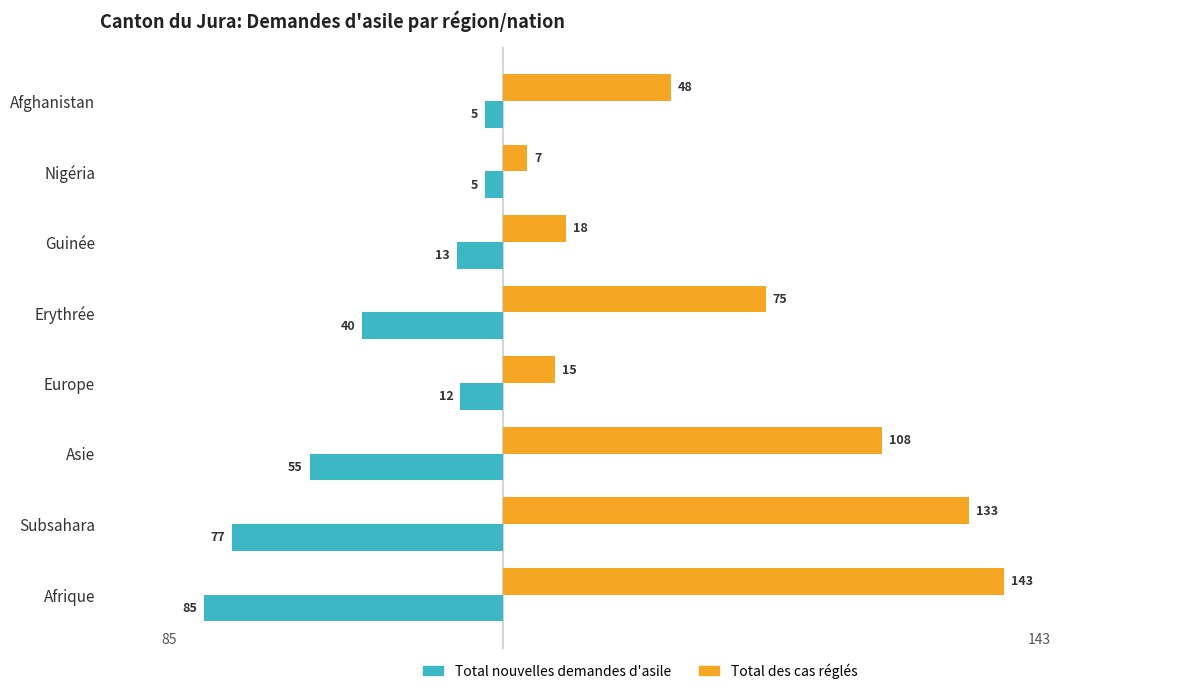

What is the difference between the second highest and minimum values in the Total nouvelles demandes d'asile series?

80